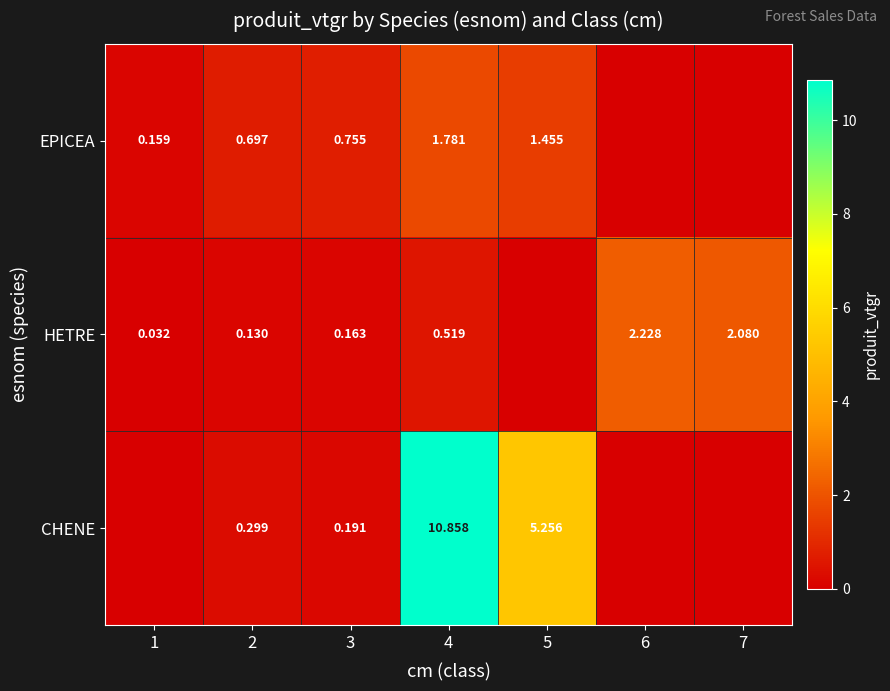

List the labels in order of EPICEA value, smallest first.

6, 7, 1, 2, 3, 5, 4